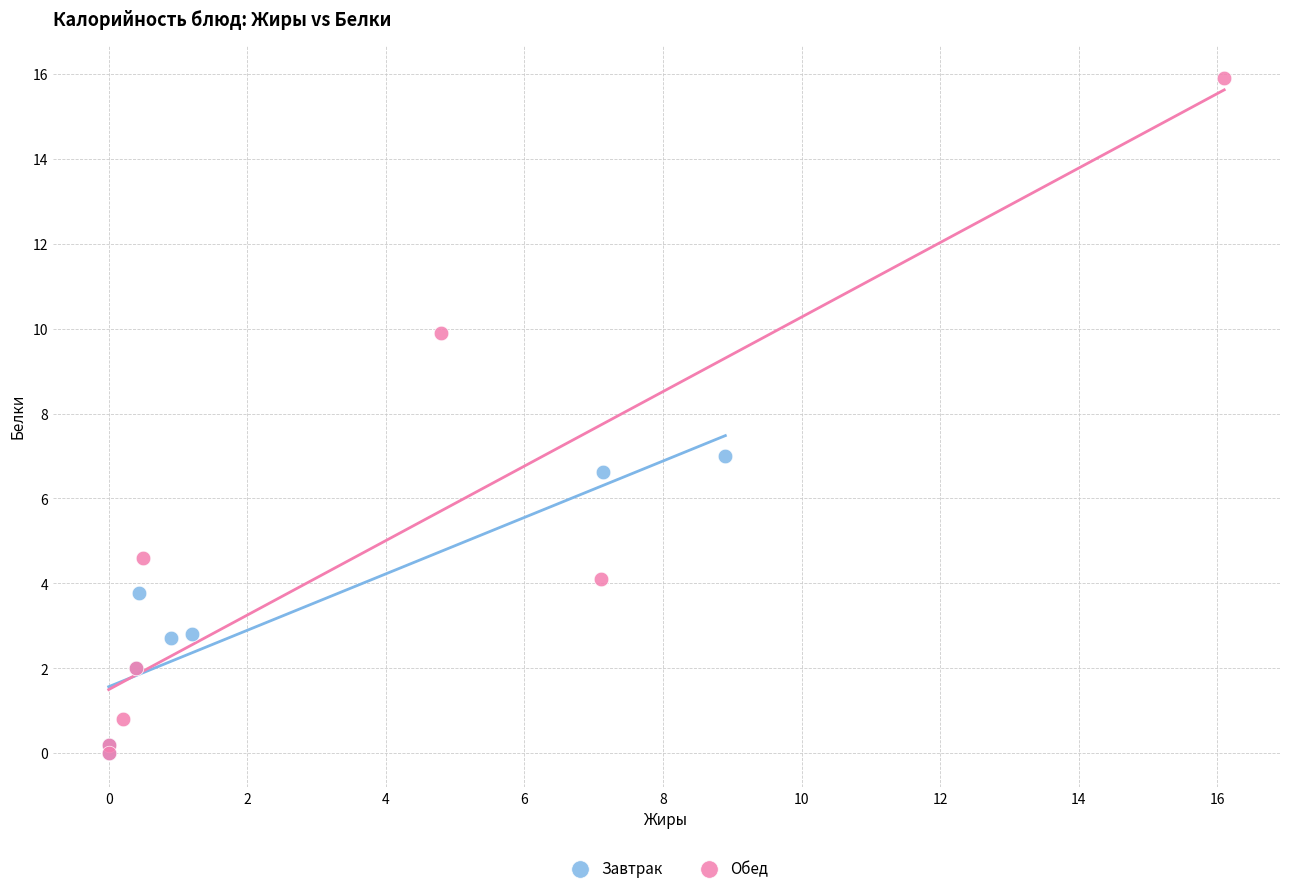

Which series has the widest spread of Y values?

Обед